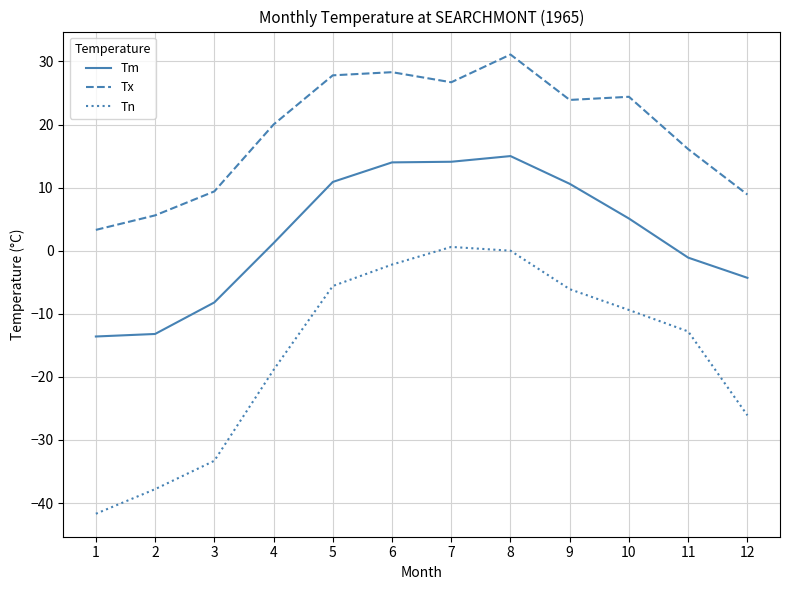

What value does the Tm series have at 12?

-4.3